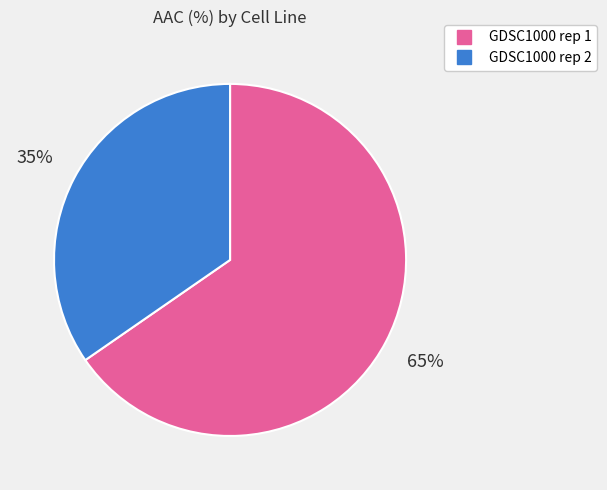

Combined, do GDSC1000 rep 2 and GDSC1000 rep 1 account for over 50%?

Yes